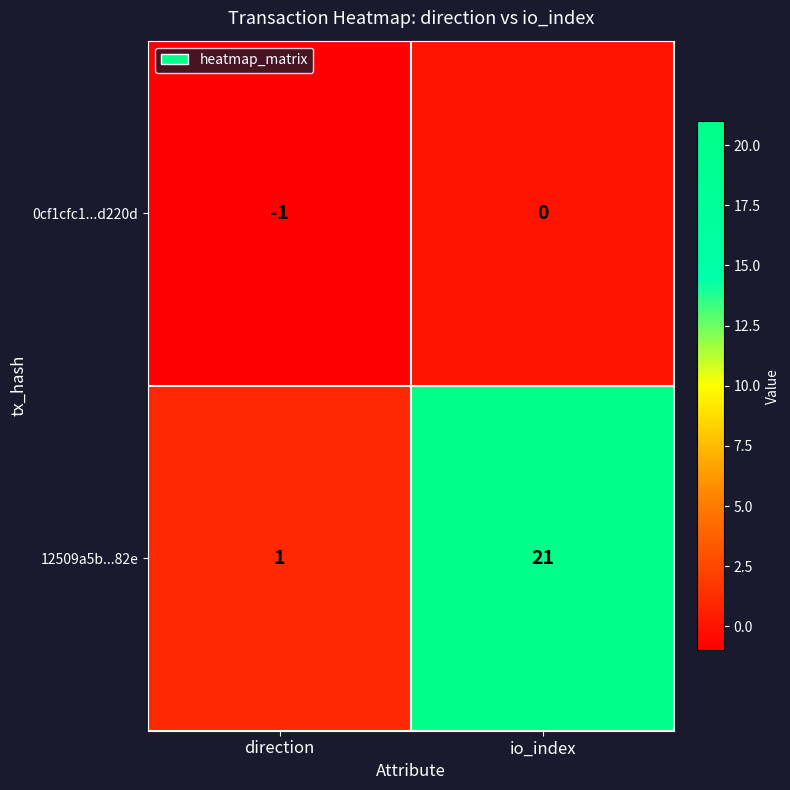

Rank the series at direction from lowest to highest value.

0cf1cfc1...d220d, 12509a5b...82e